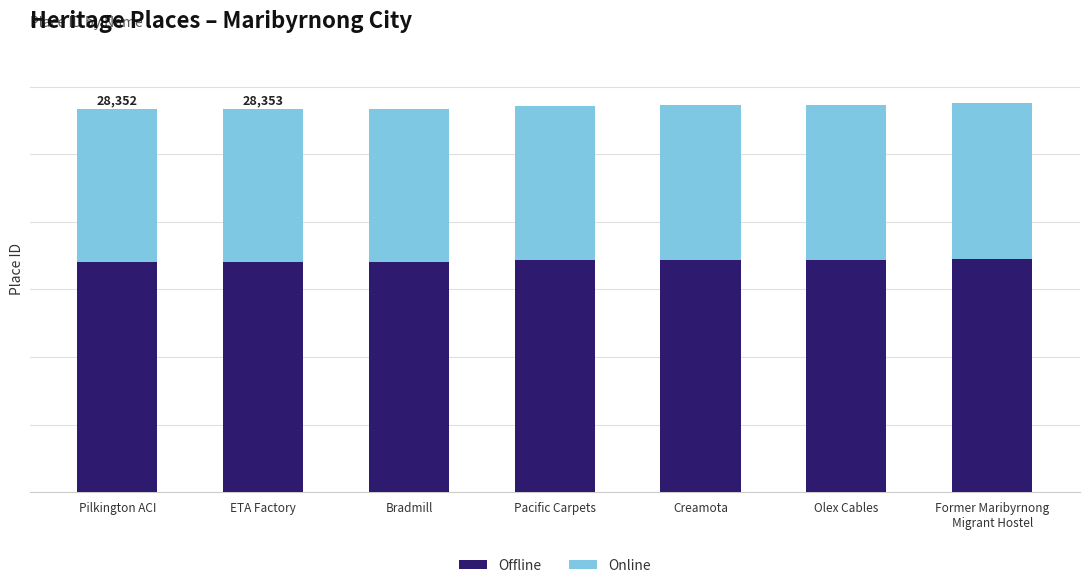

Are the bars horizontal?

No